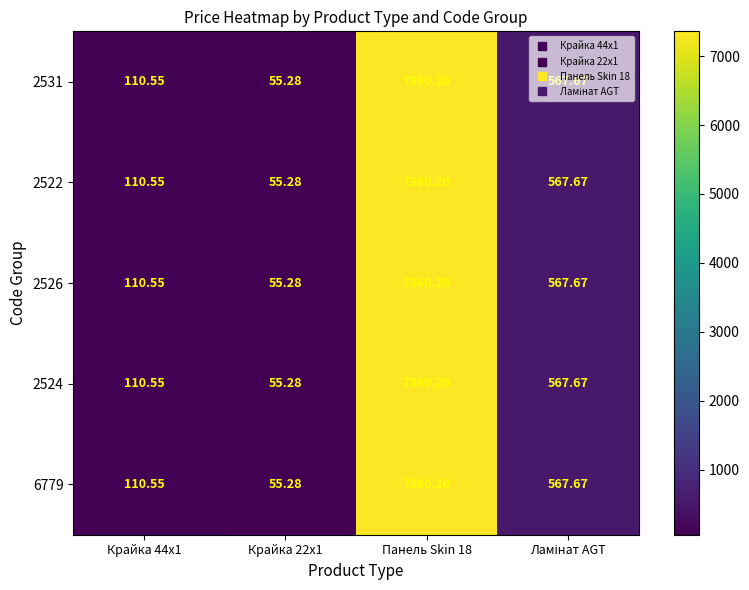

Is the value of 2522 at Крайка 22x1 greater than the value of 2524 at Панель Skin 18?

No